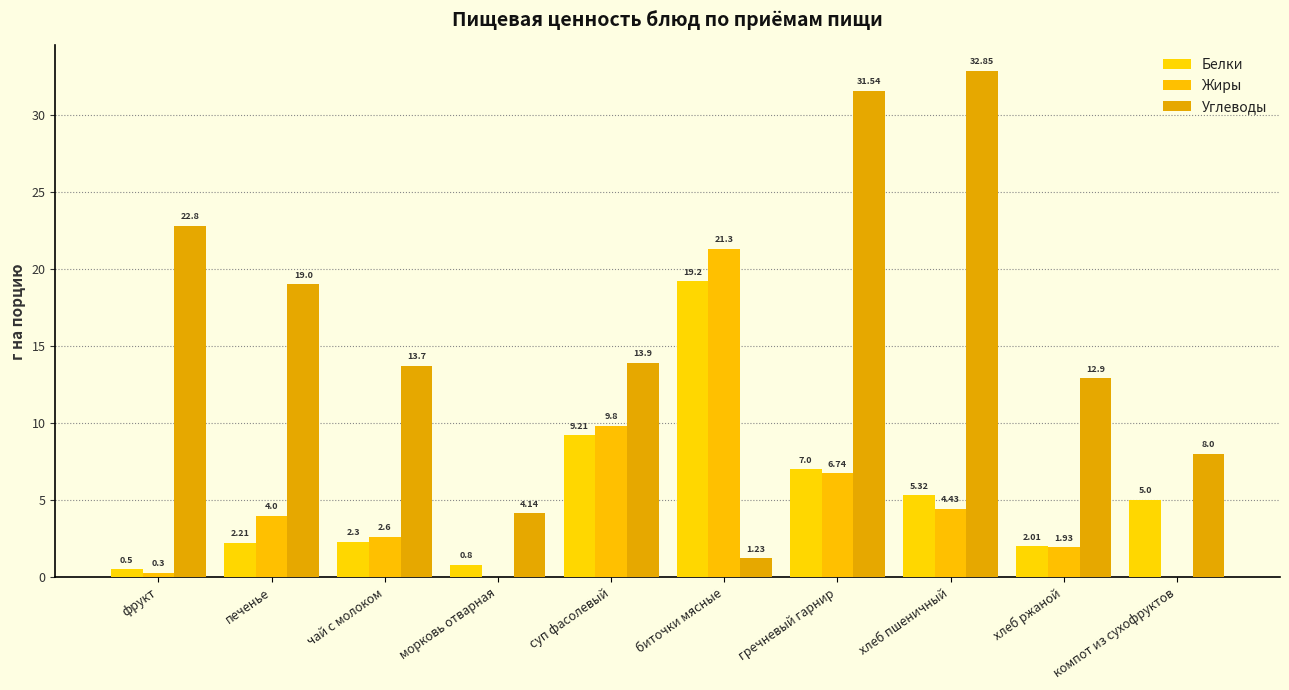

What is the spread (max minus min) of values at фрукт?

22.5